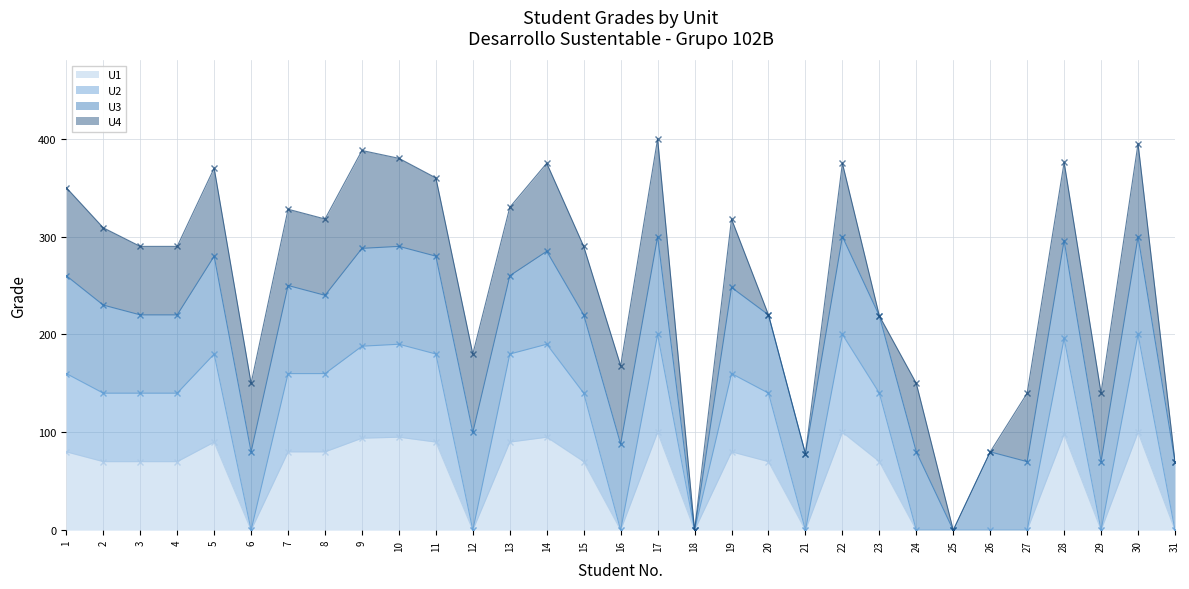

True or false: U1 has a value of 36 at 12.

False